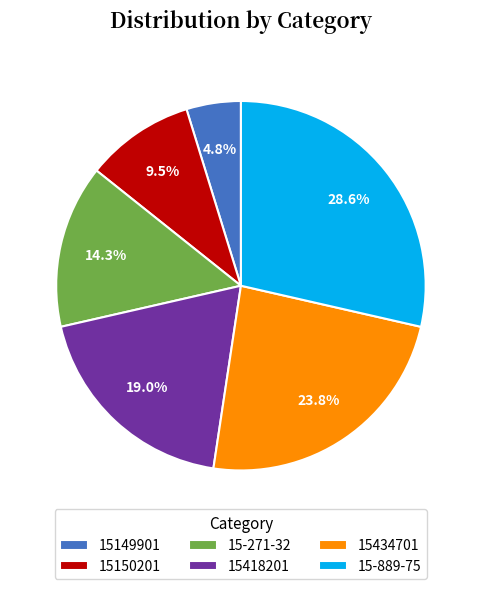

Rank the categories by value from lowest to highest.

15149901, 15150201, 15-271-32, 15418201, 15434701, 15-889-75